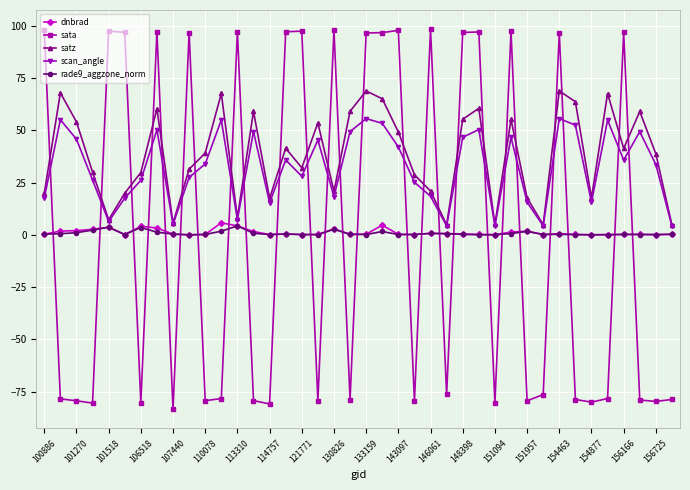

What is the minimum value for rade9_aggzone_norm?

0.1